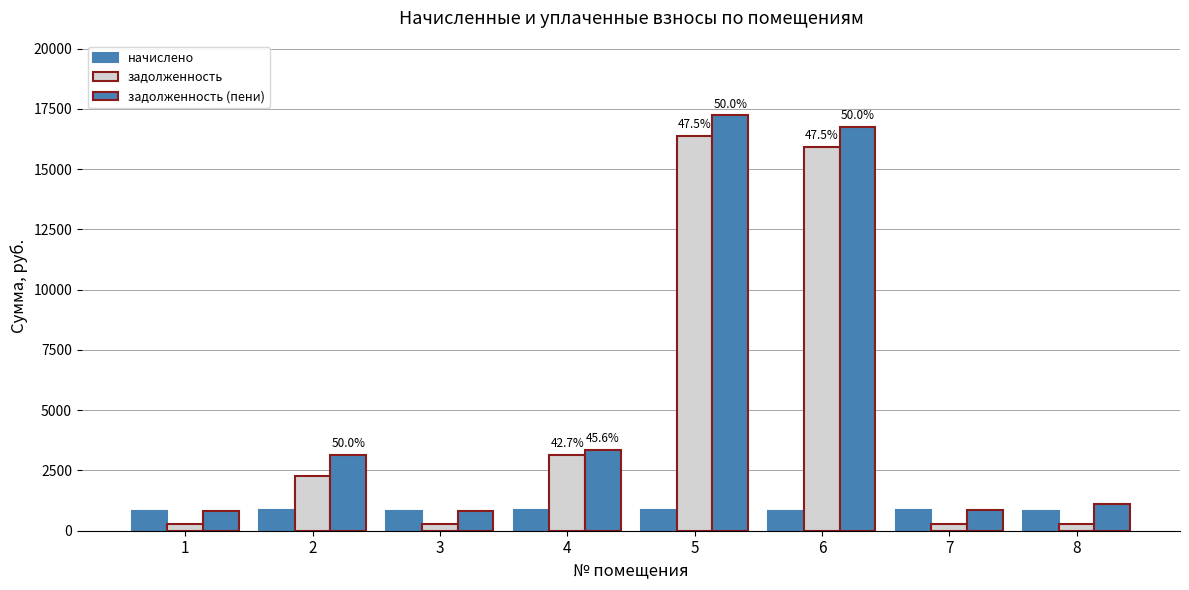

Is the value of начислено at 3 greater than the value of задолженность (пени) at 6?

No